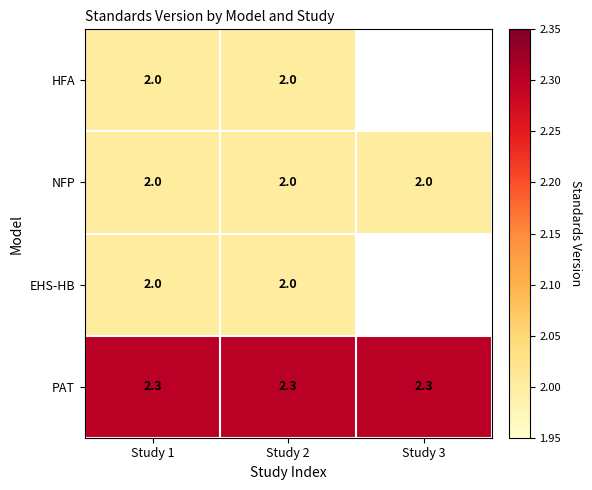

What is the total value across all series at Study 1?

8.3